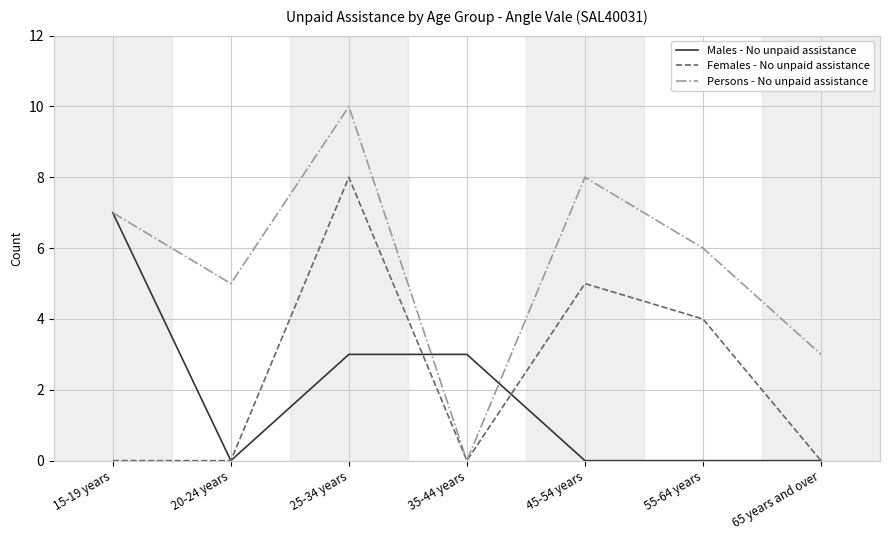

The Persons - No unpaid assistance series shows 10 at 25-34 years. True or false?

True